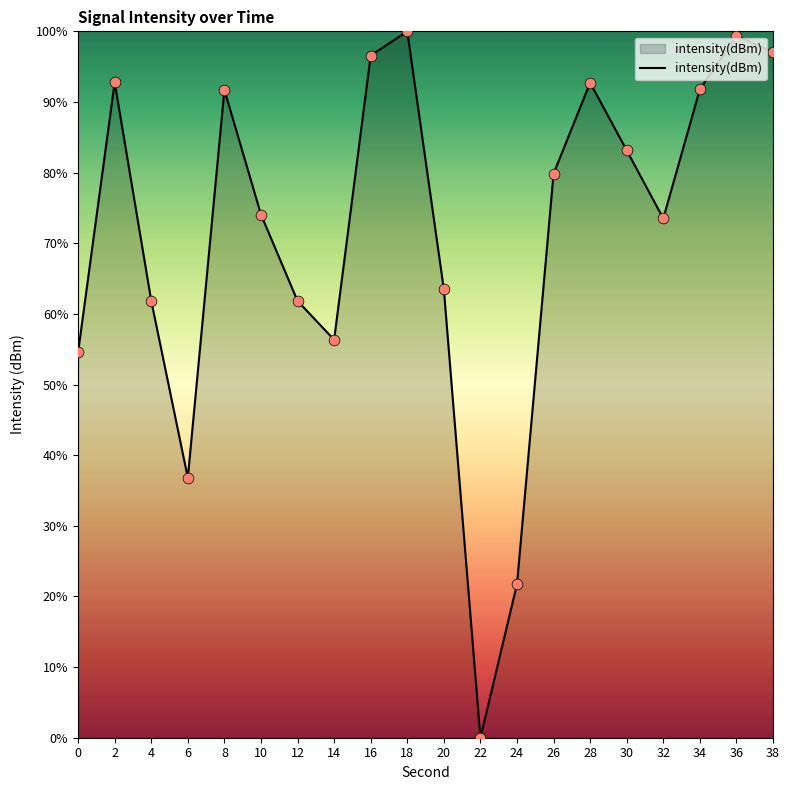

What is the change in value from 16 to 18?

+3.4